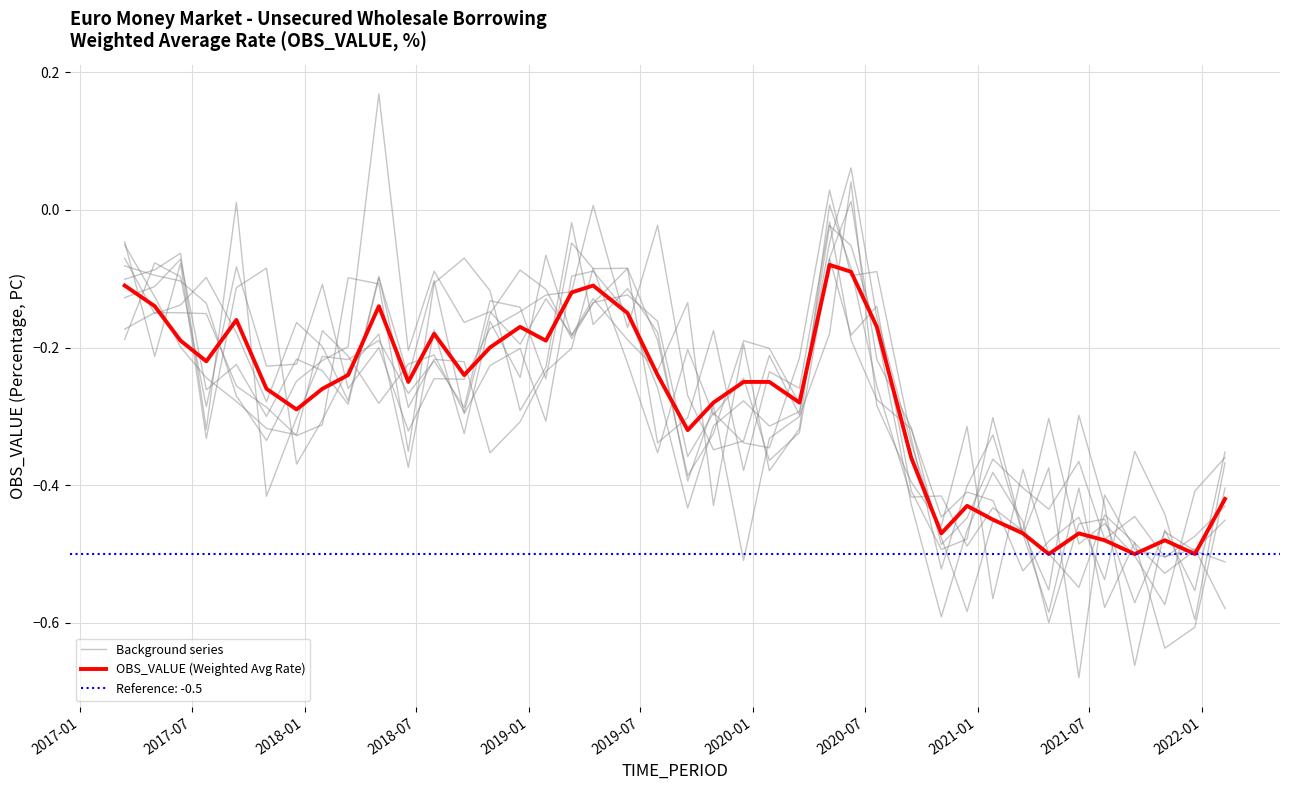

How many times do Background series and OBS_VALUE (Weighted Avg Rate) cross each other?

26